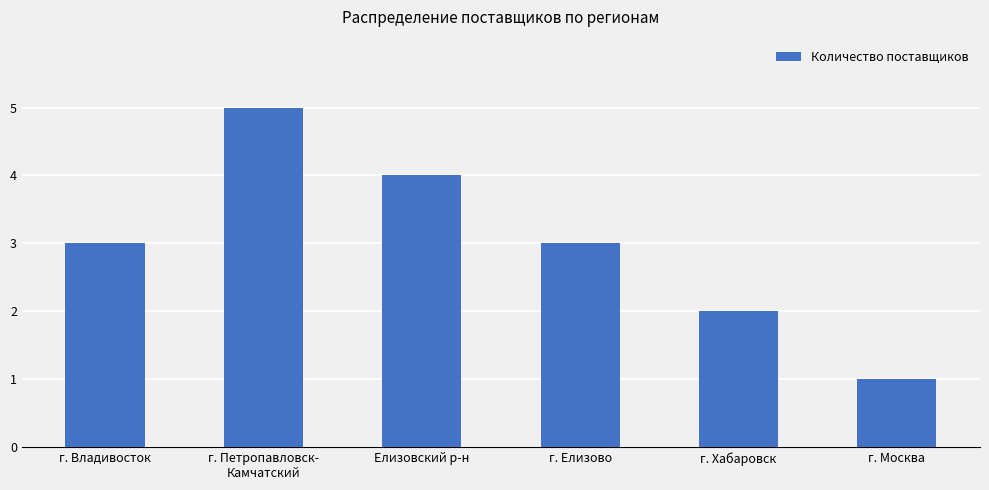

What is the label of the 6th bar from the left?

г. Москва